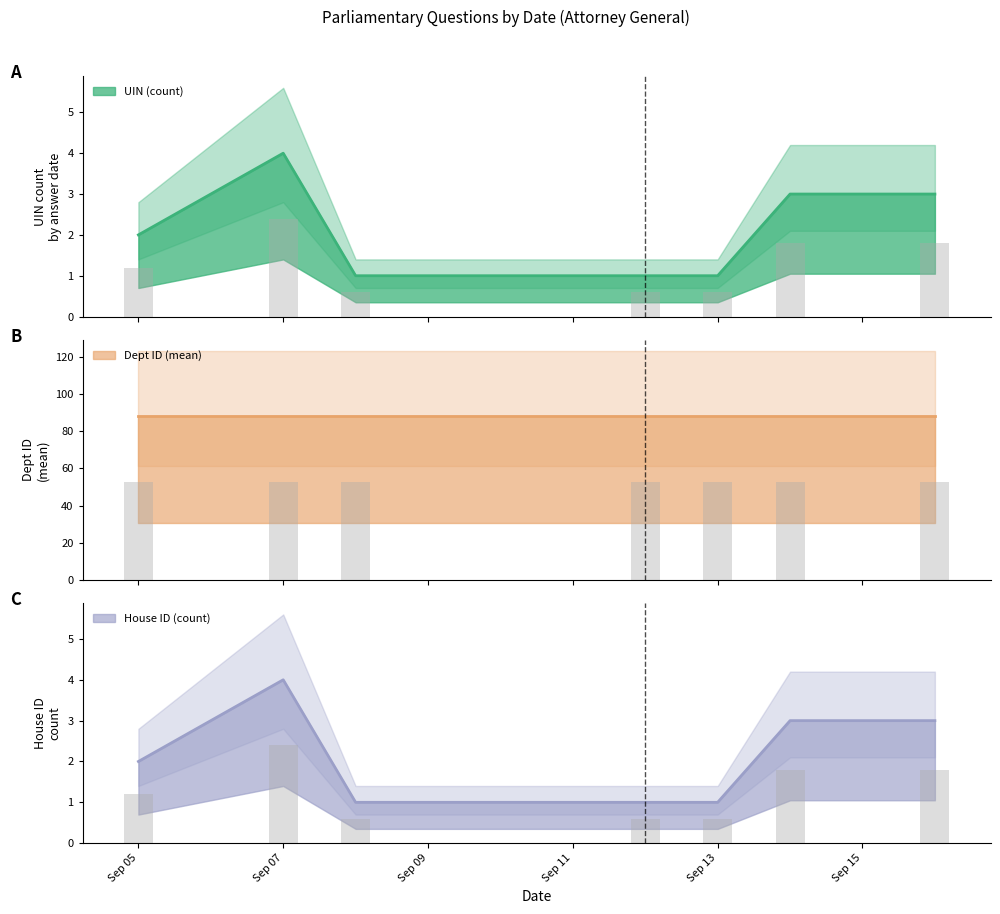

At which label is House ID (count) closest to 2?

Sep 05